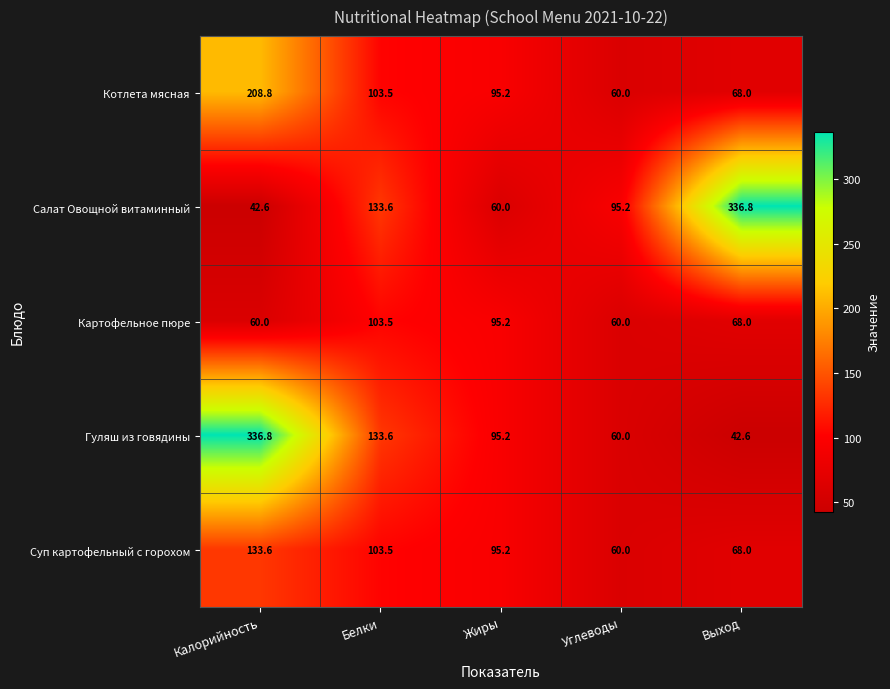

Where is Суп картофельный с горохом nearest to the value 96?

Жиры